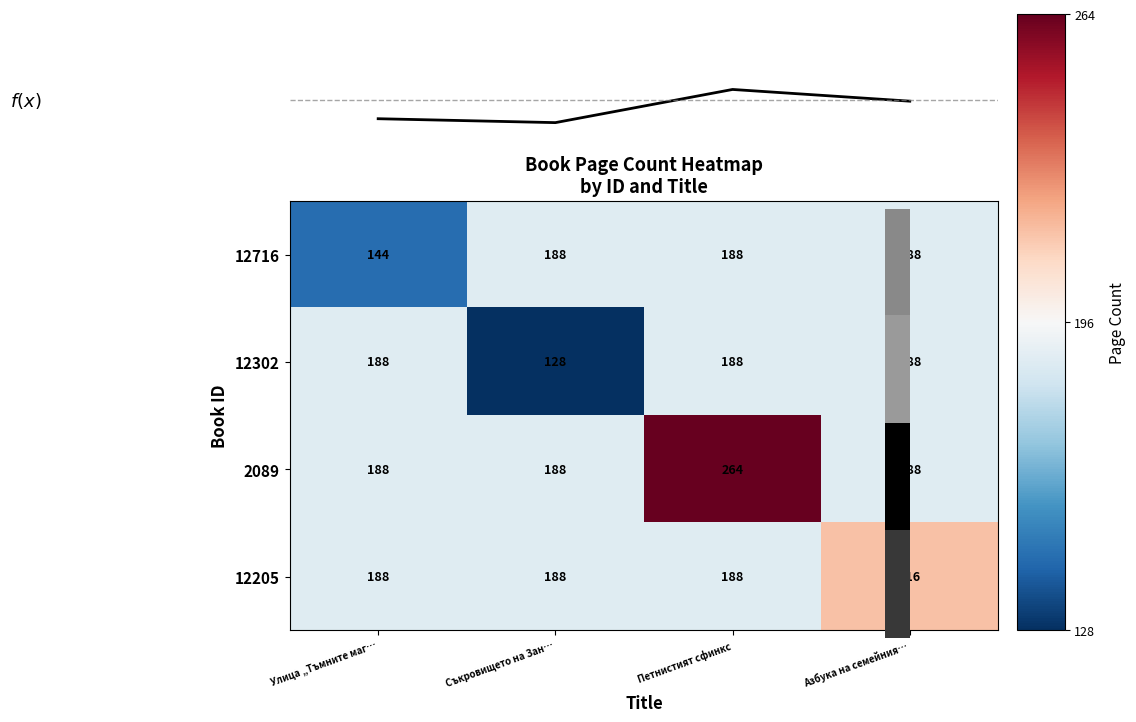

What is the difference between the maximum and minimum values in the 2089 series?

76